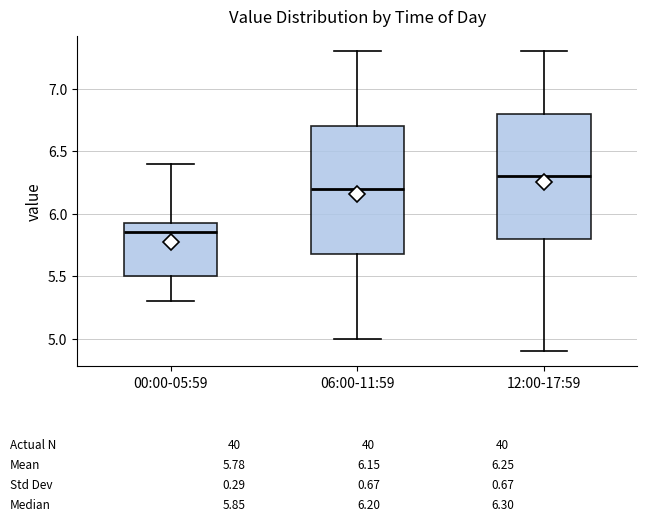

Which box's median line is the lowest?

00:00-05:59